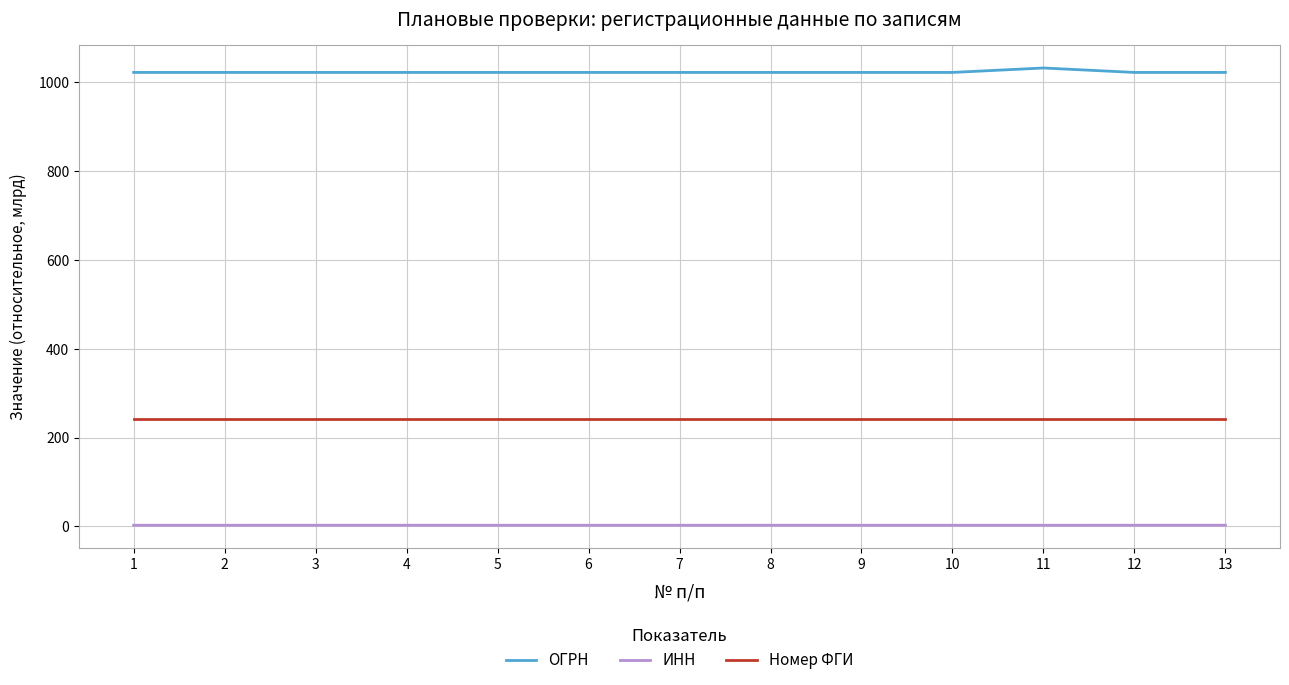

The value of Номер ФГИ at 2 is 242.1. True or false?

True